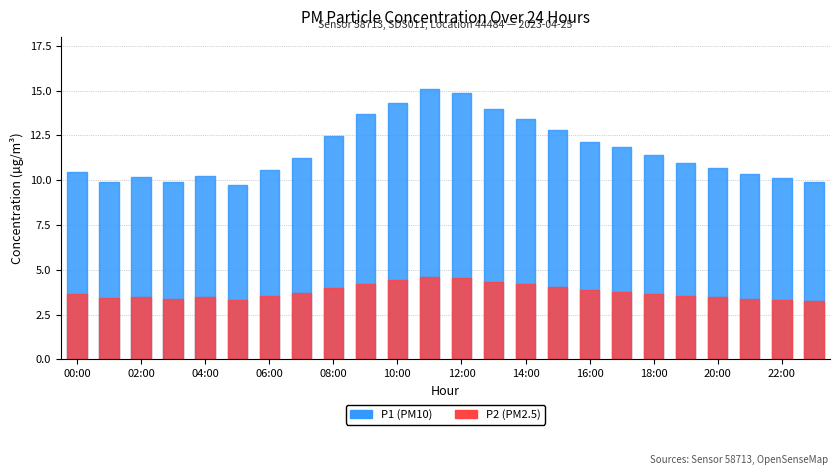

How many data points does each series have?

24